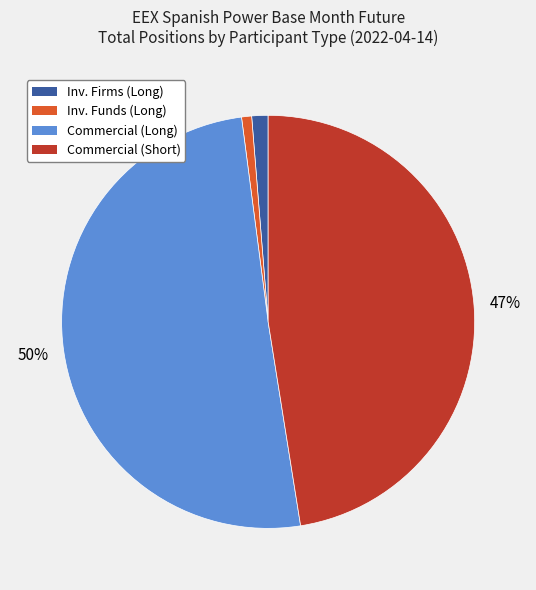

How many segments does this pie chart have?

4